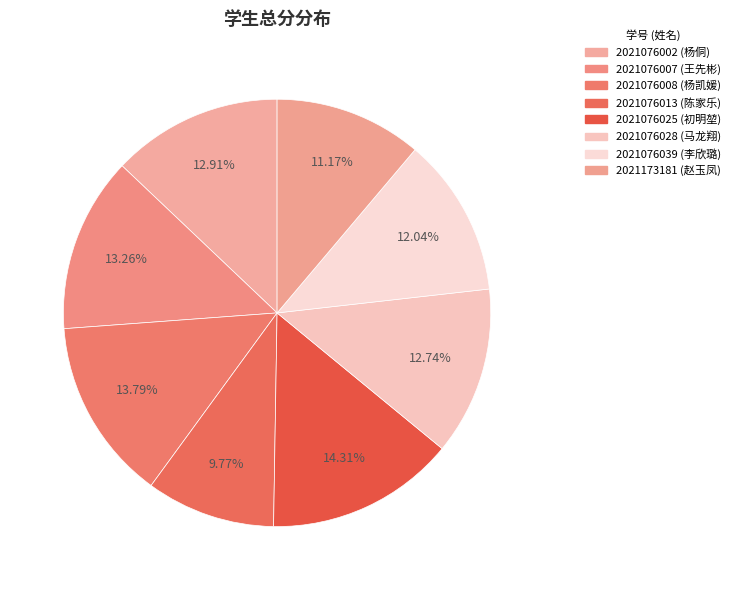

How many segments does this pie chart have?

8